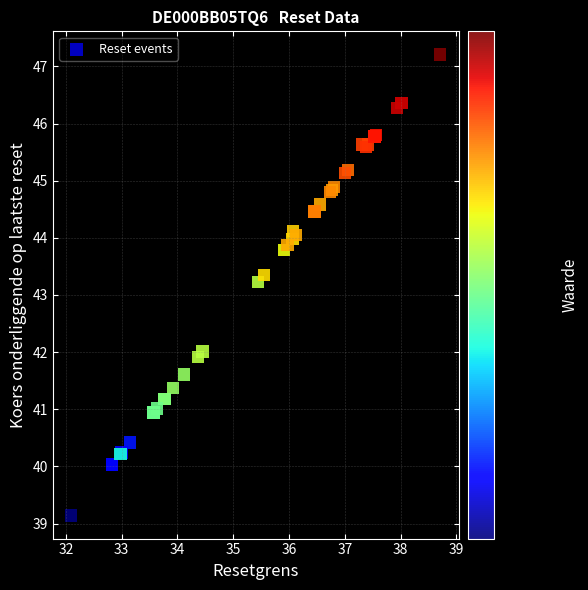

What Y value in the scatter plot is closest to 43?

43.2